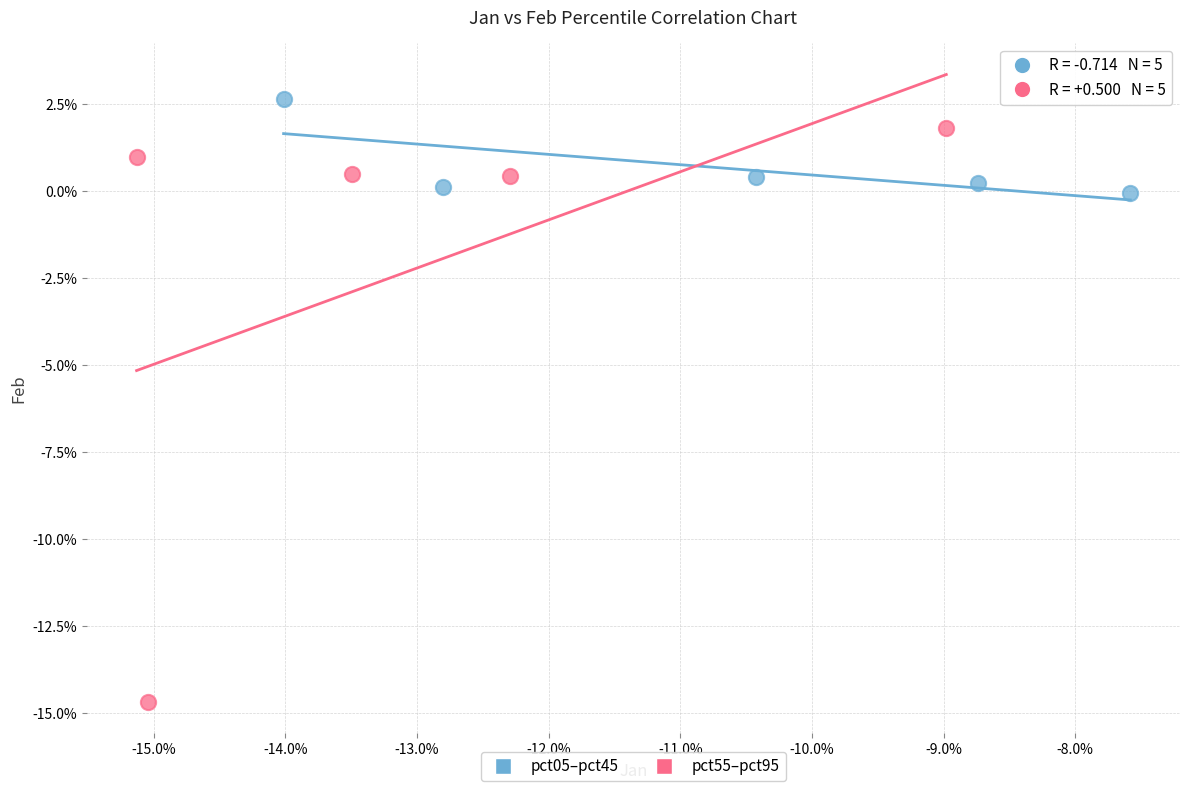

Which series has the largest Y range (max minus min)?

pct55–pct95